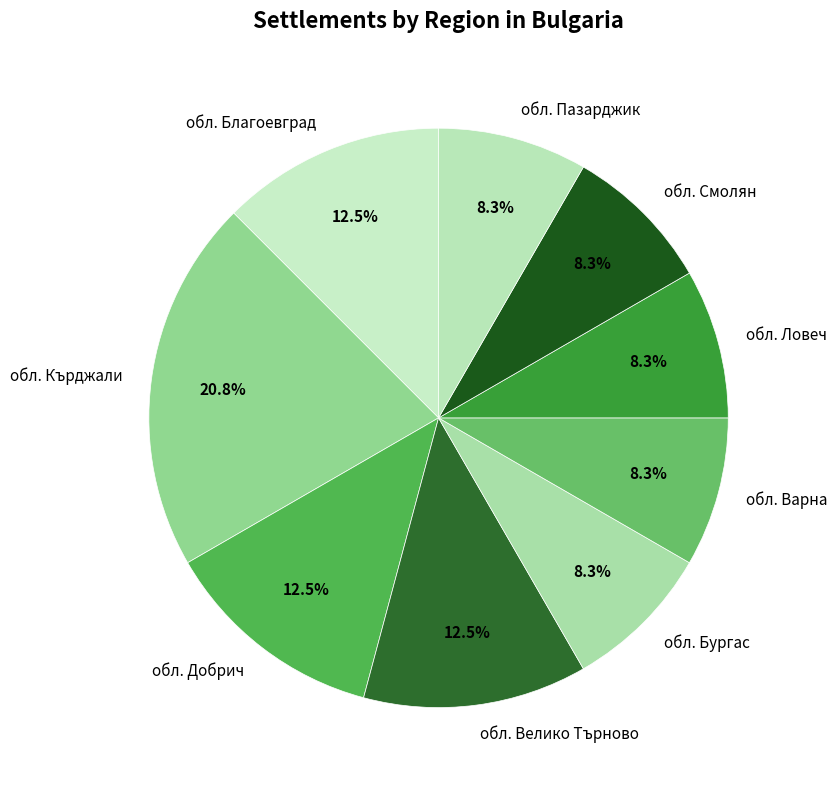

Does обл. Кърджали account for over 50% of the chart?

No